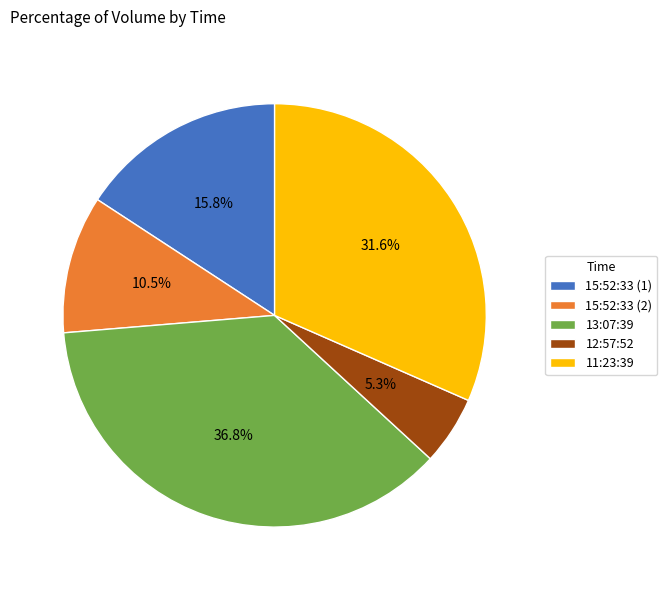

Rank the categories by value from highest to lowest.

13:07:39, 11:23:39, 15:52:33 (1), 15:52:33 (2), 12:57:52